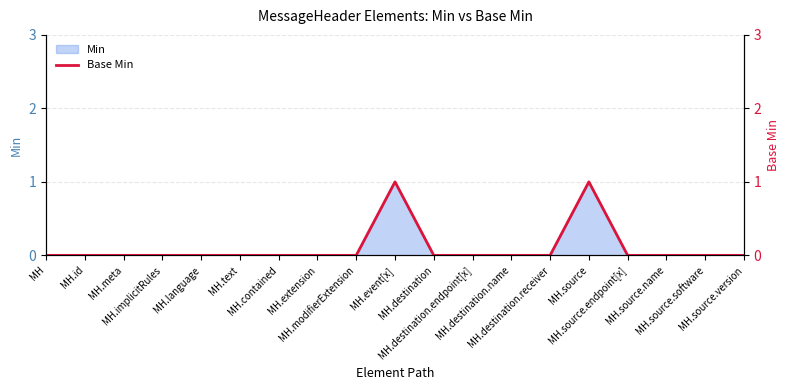

The value at MH.text is 0. True or false?

True